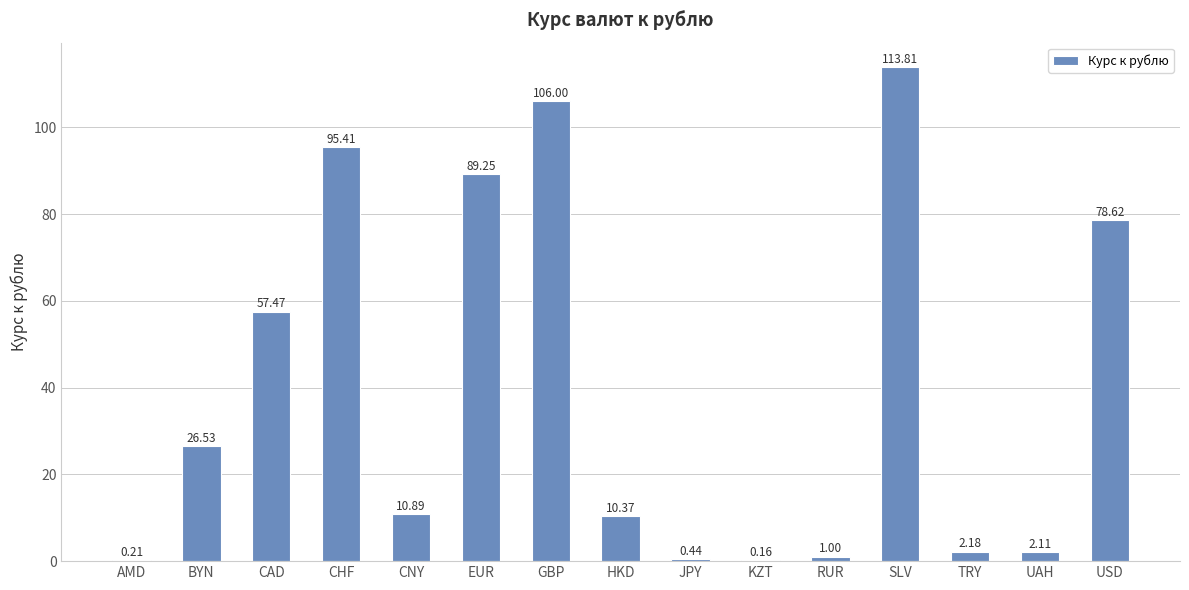

At which label is the value closest to 56?

CAD